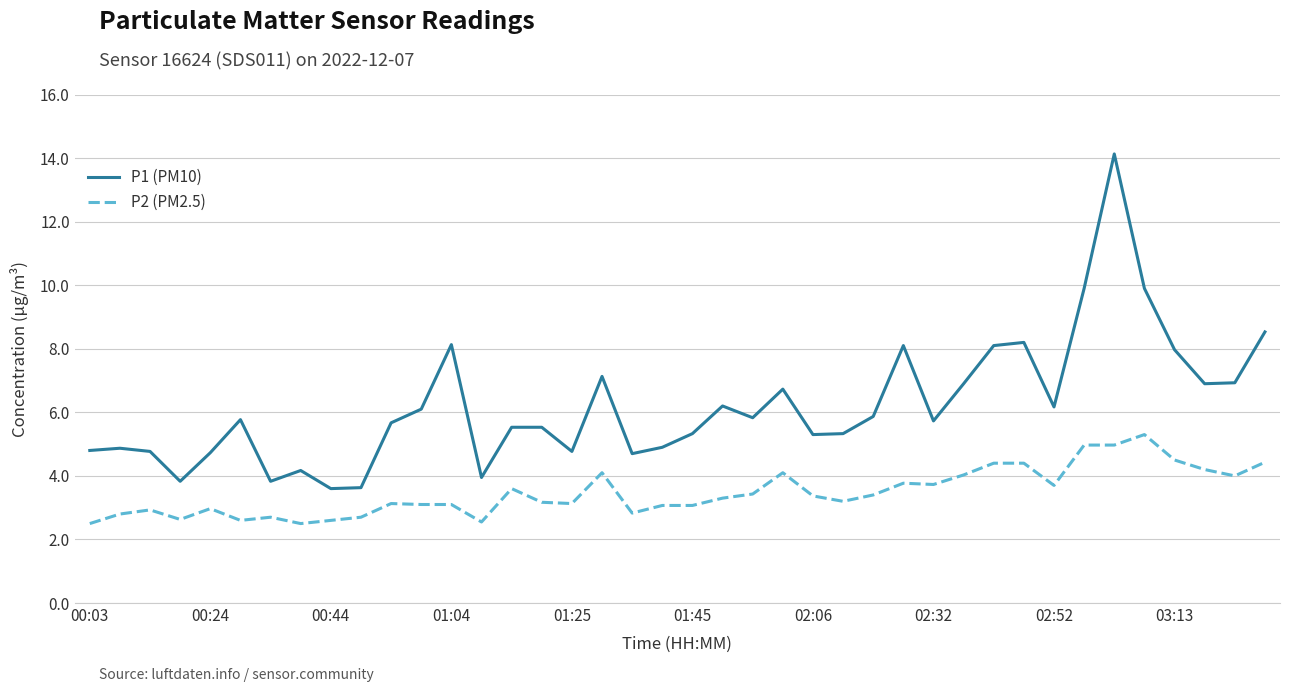

What is the lowest value of the P2 (PM2.5) series?

2.5